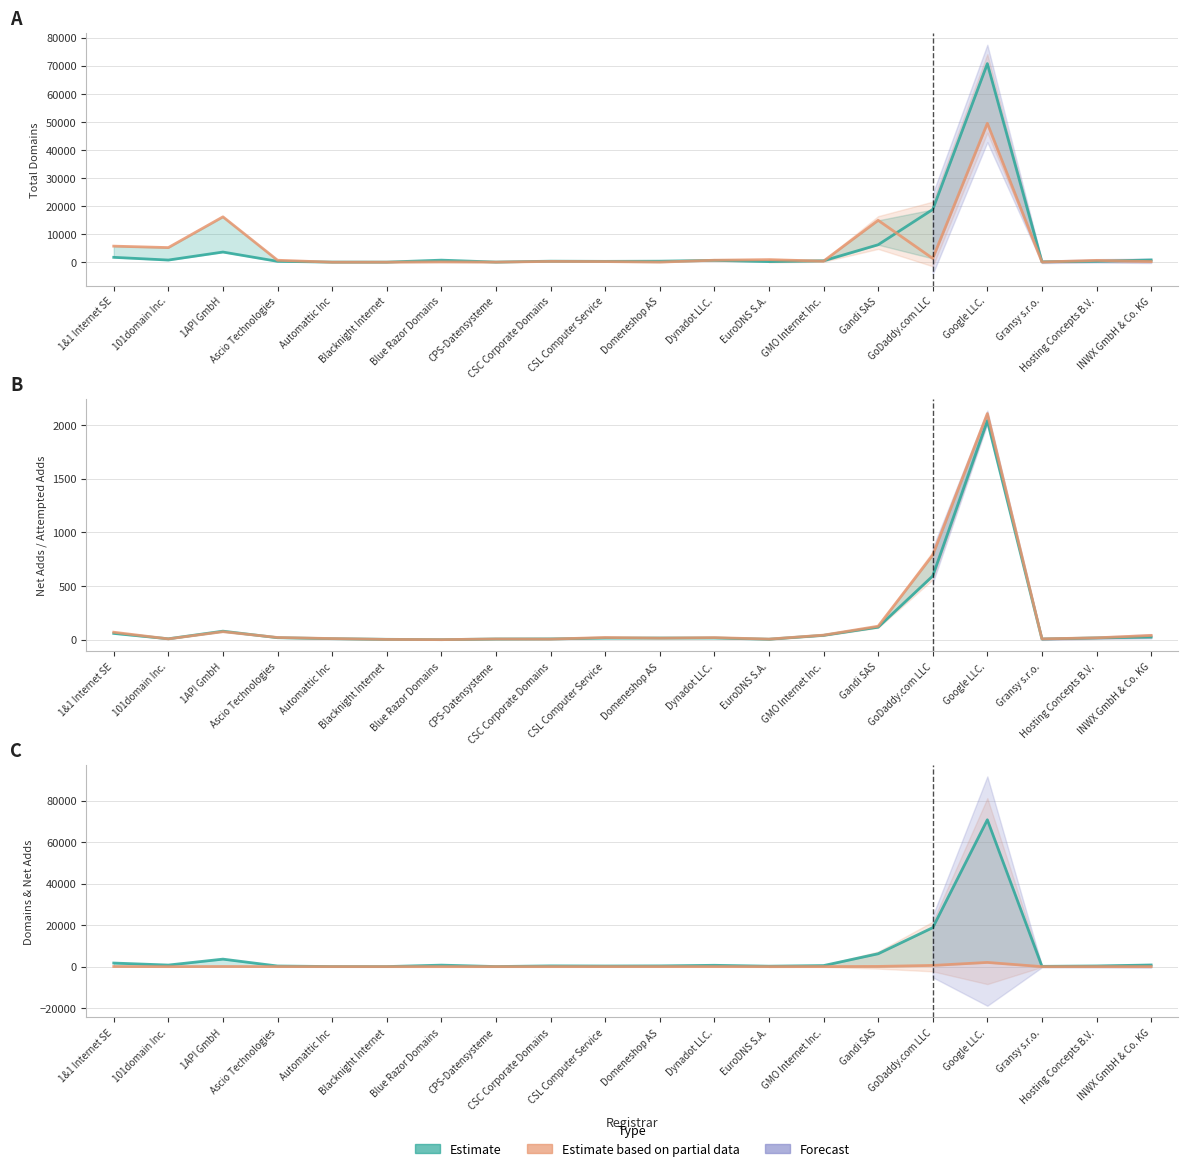

What position from the left is Blacknight Internet?

6